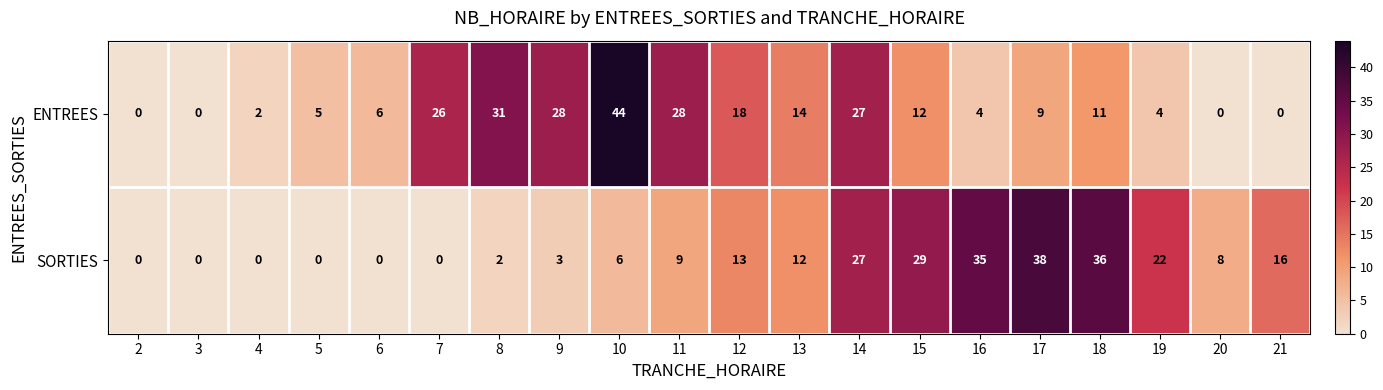

Is it true that SORTIES equals 9 at 11?

True